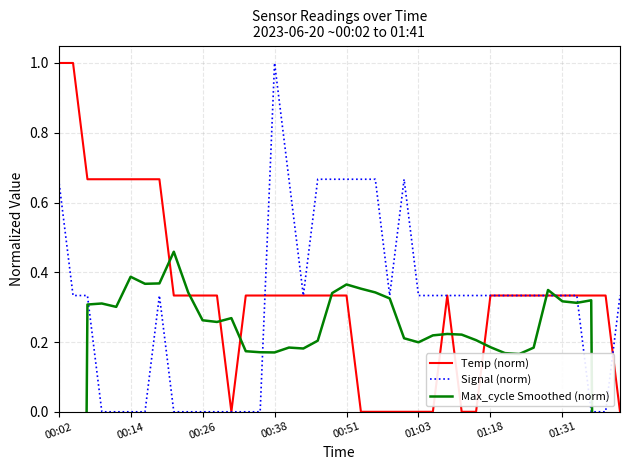

Which series has the largest range (max minus min)?

Max_cycle Smoothed (norm)